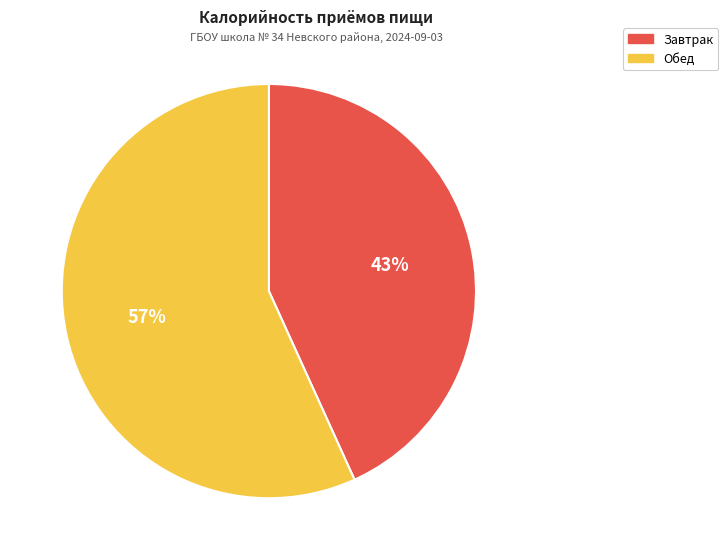

Approximately how many times larger is the value at Обед compared to Завтрак?

1.3